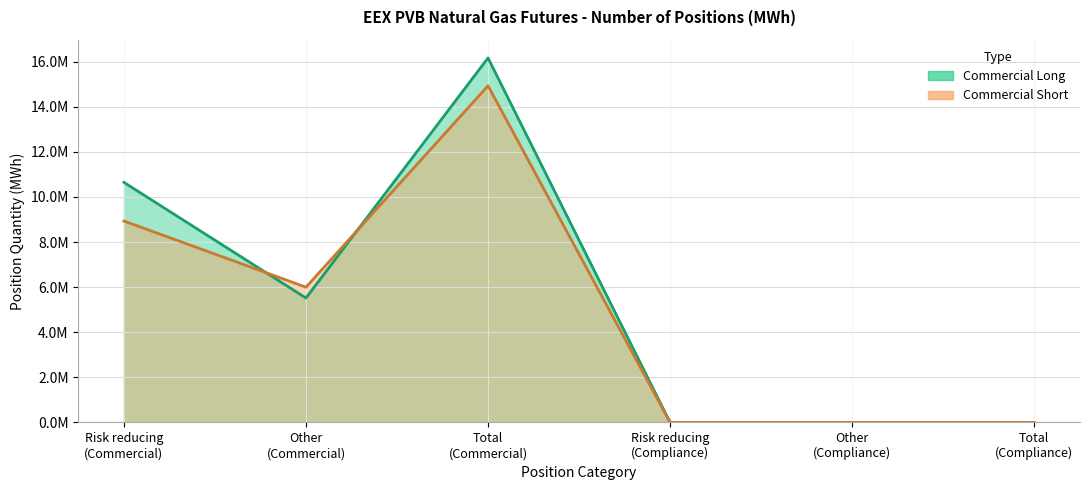

Which series ends up on top after the final intersection of Commercial Long and Commercial Short?

Commercial Long